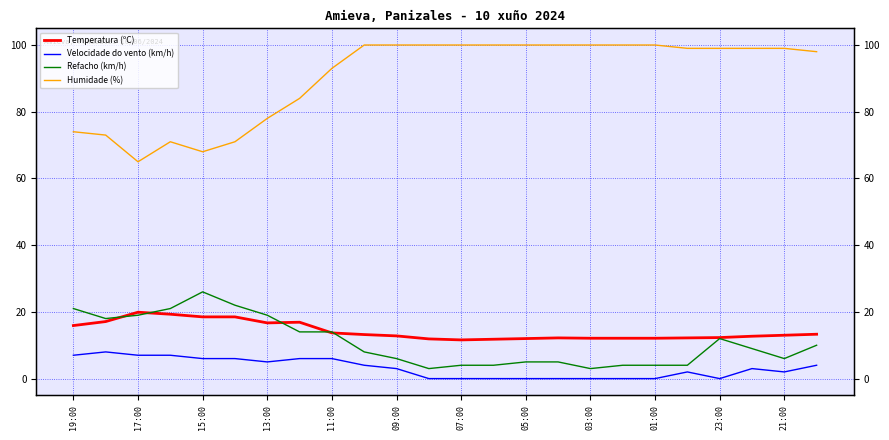

How many values in the Velocidade do vento (km/h) series are below 3?

11